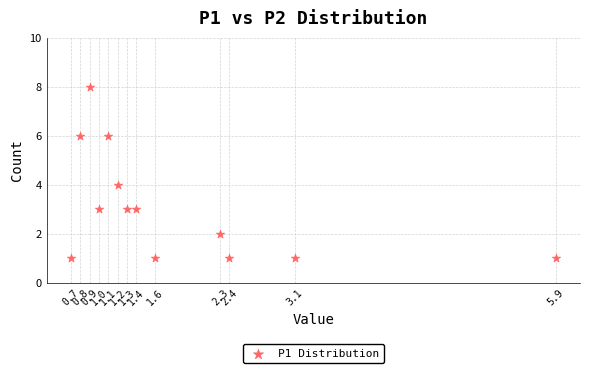

What is the range of Y values (max minus min)?

7